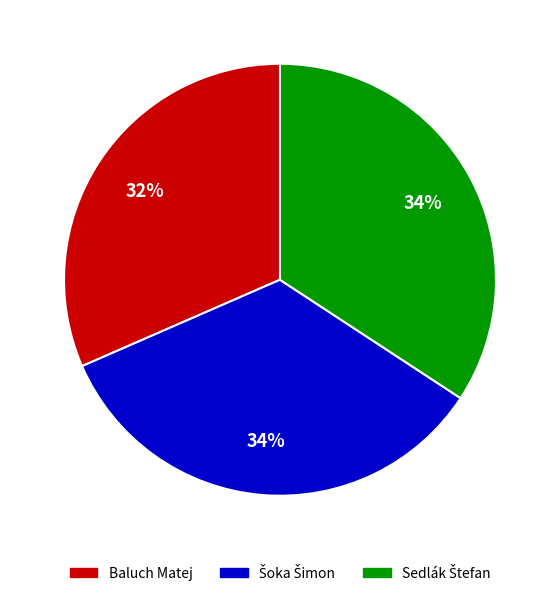

To the nearest percent, what is the average slice percentage?

33%